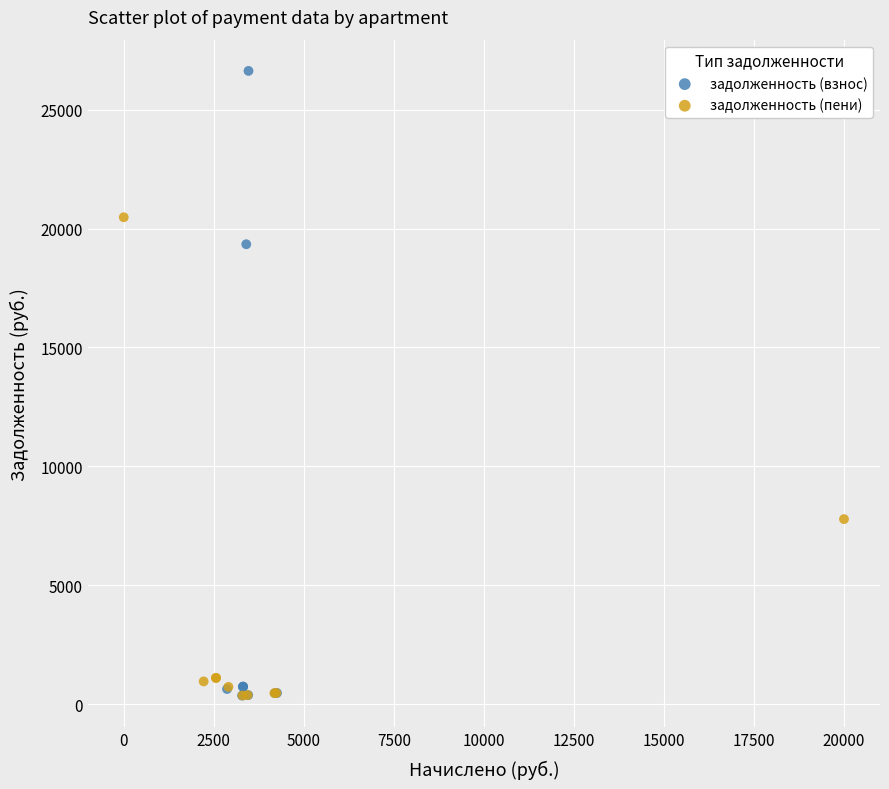

Which series contains the highest Y value?

задолженность (взнос)